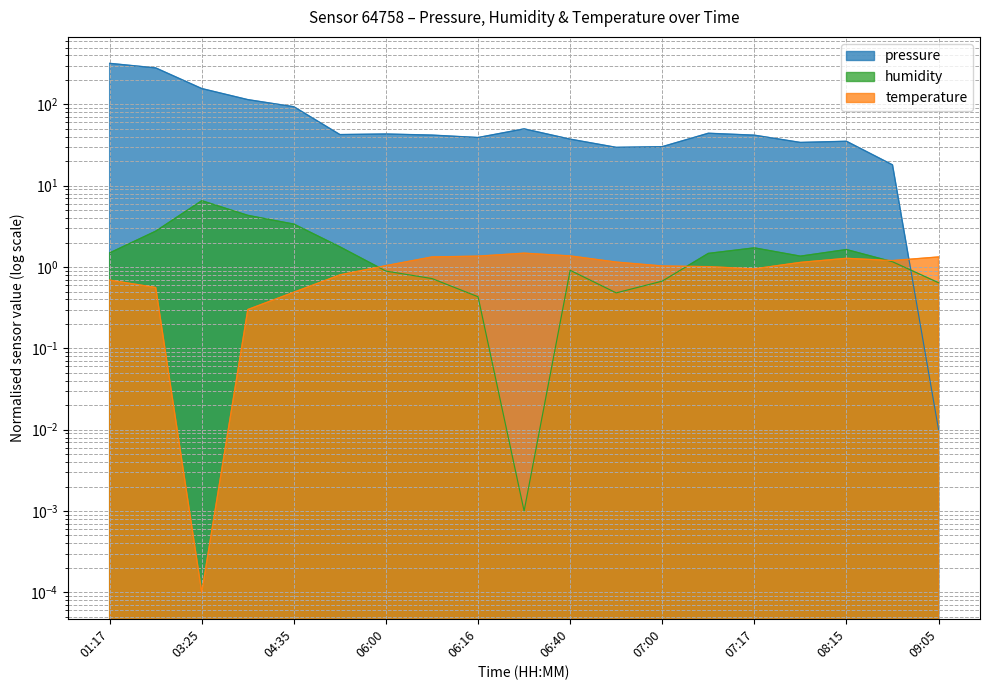

What is the label of the 7th point from the left?

06:00